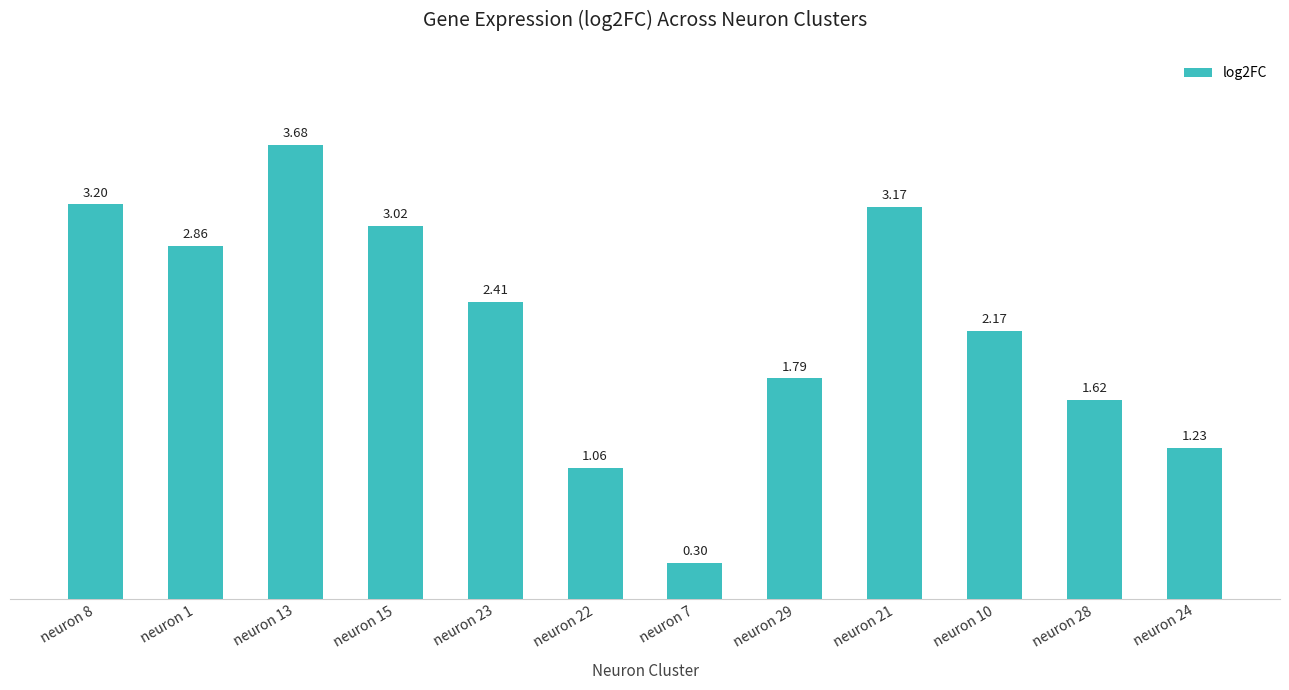

At which label is the value closest to 1?

neuron 22